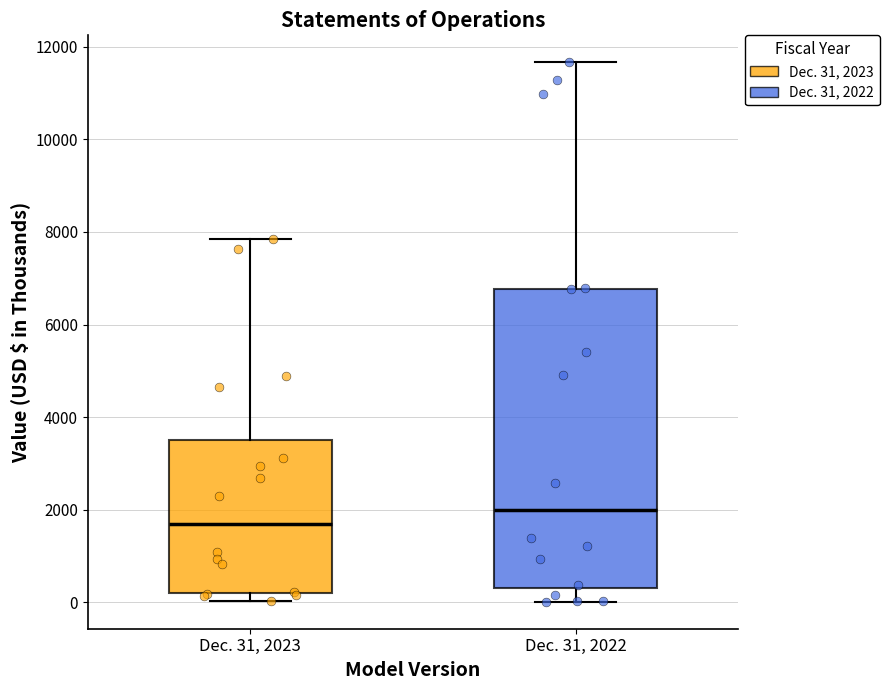

Reading left to right, read every box against the y-axis: the position of its median line, the range the box covers, and the ends of its whiskers. The values are not printed on the chart, so give them approximately, as read against the axis.

Dec. 31, 2023: median 1600, box 200 to 3600, whiskers 0 to 7800
Dec. 31, 2022: median 2000, box 400 to 6800, whiskers 0 to 11600